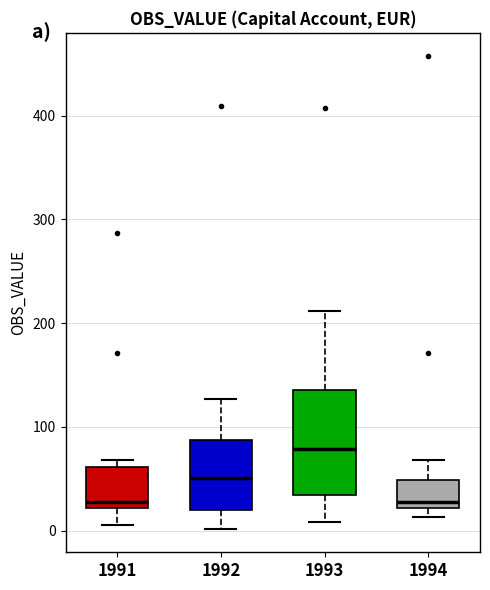

Where is the lower edge of the box at x = 1991 on the y-axis? The values are not printed on the chart, so give them approximately, as read against the axis.

20